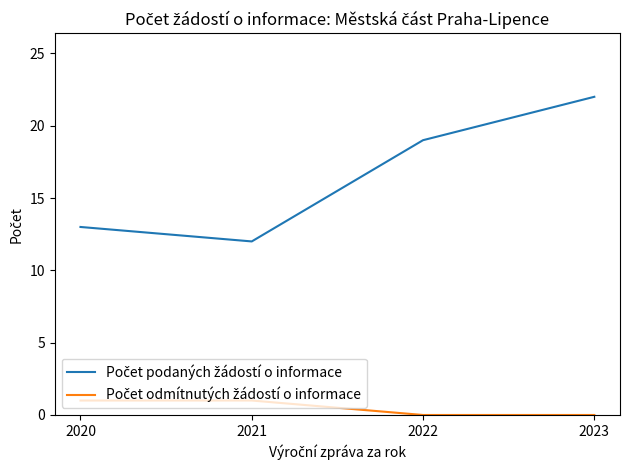

At which category is the sum across all series the highest?

2023